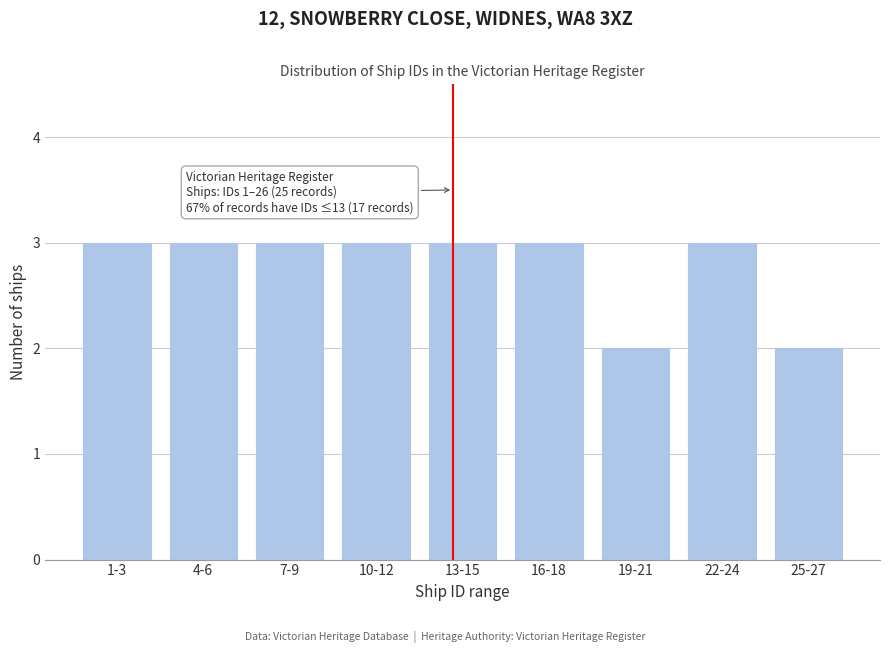

Reading left to right, what are all the values shown in this chart?

3	3	3	3	3	3	2	3	2